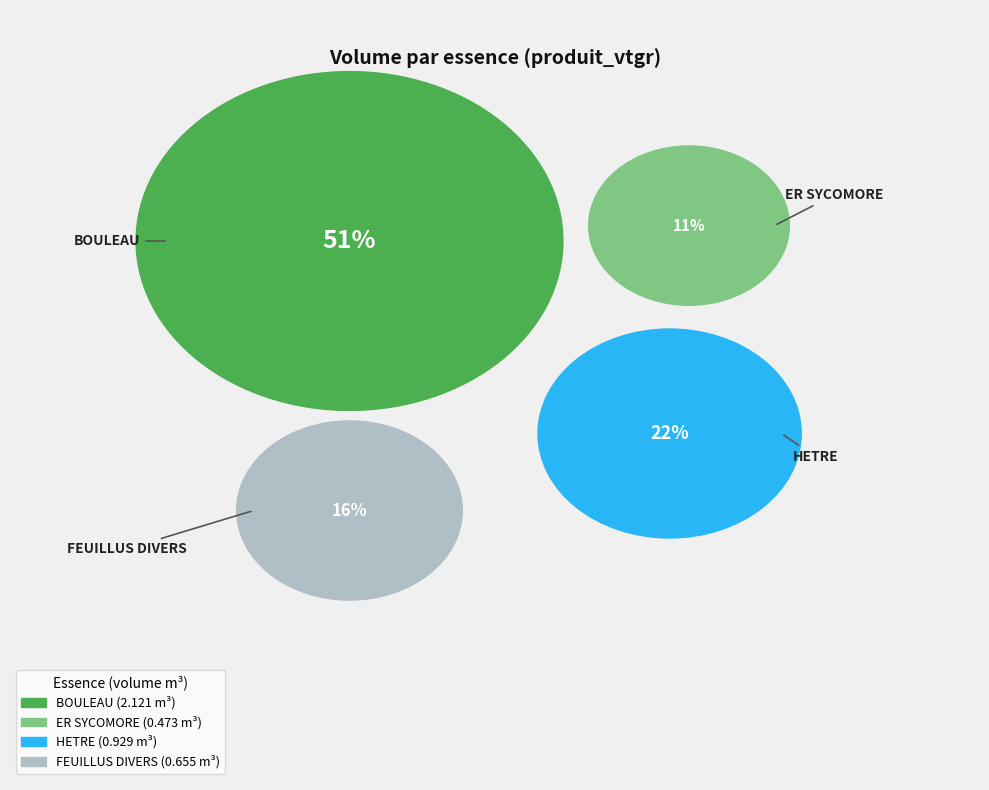

What portion of the pie excludes FEUILLUS DIVERS?

84.3%